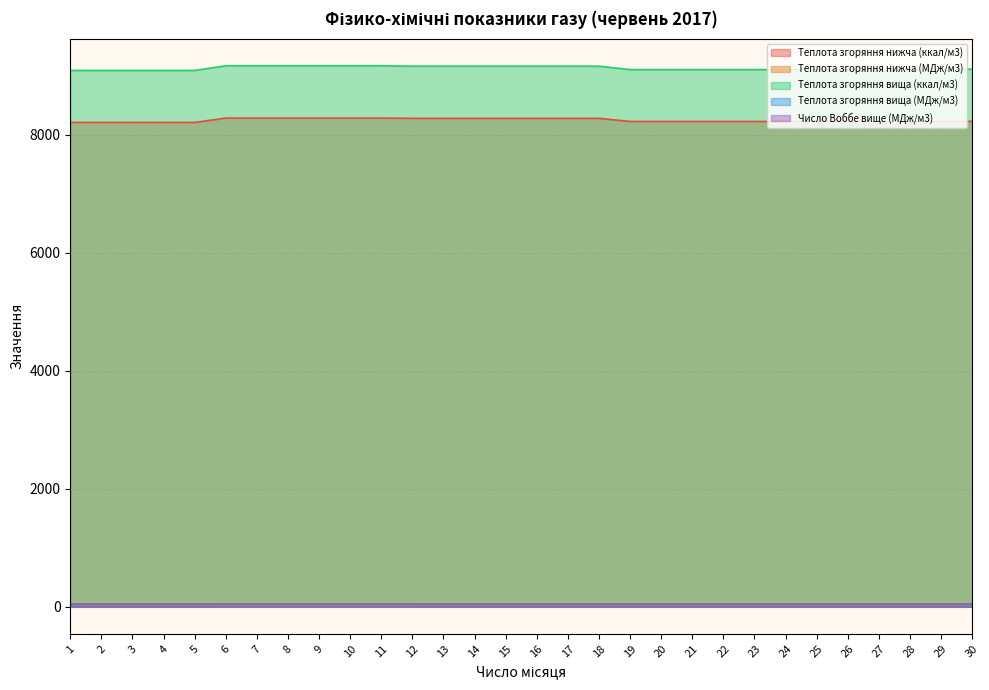

Is it true that Теплота згоряння вища (МДж/м3) equals 60.8 at 7?

False